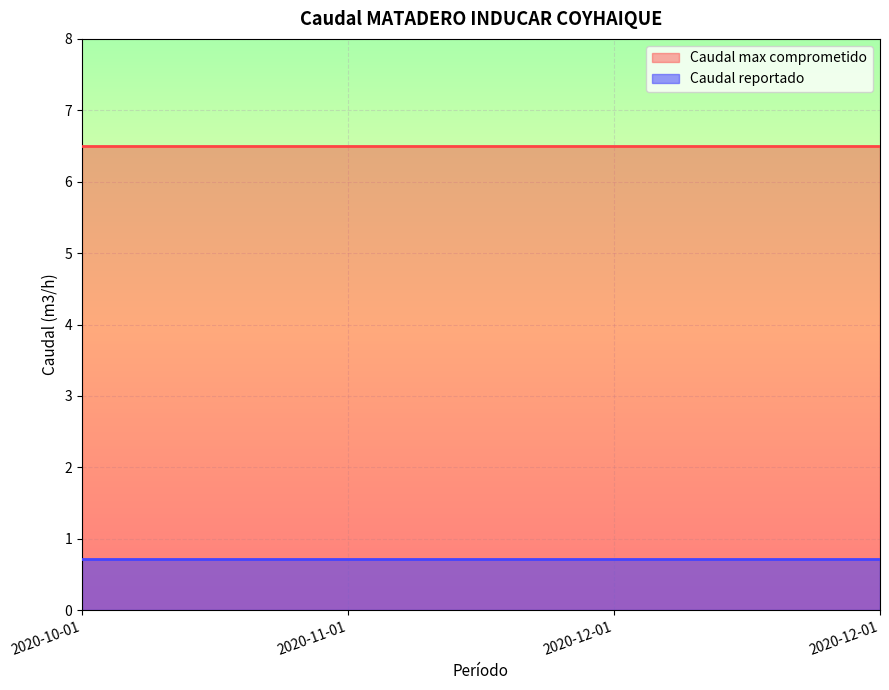

How many series are shown in this chart?

2